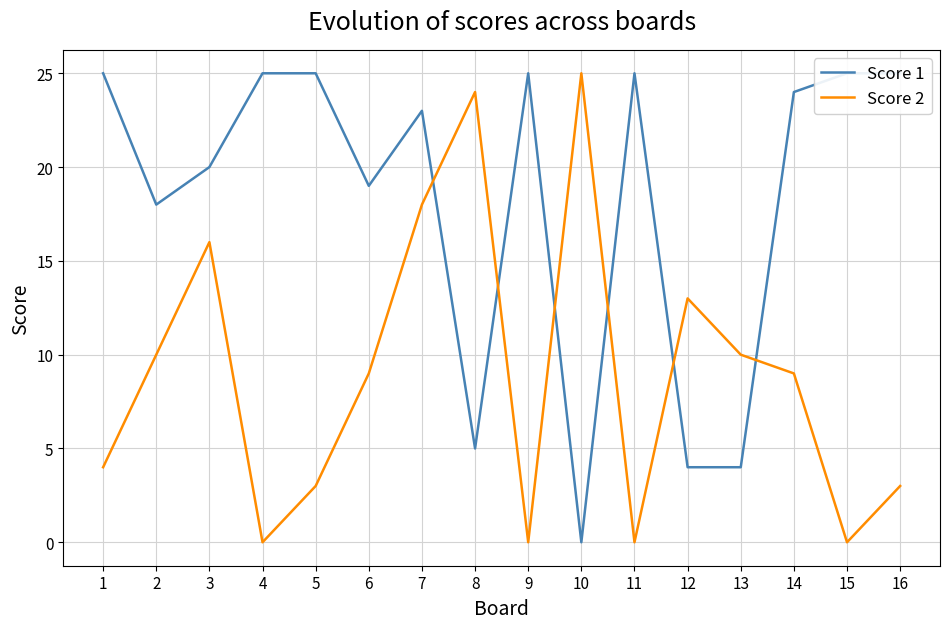

What is the total value across all series at 14?

33